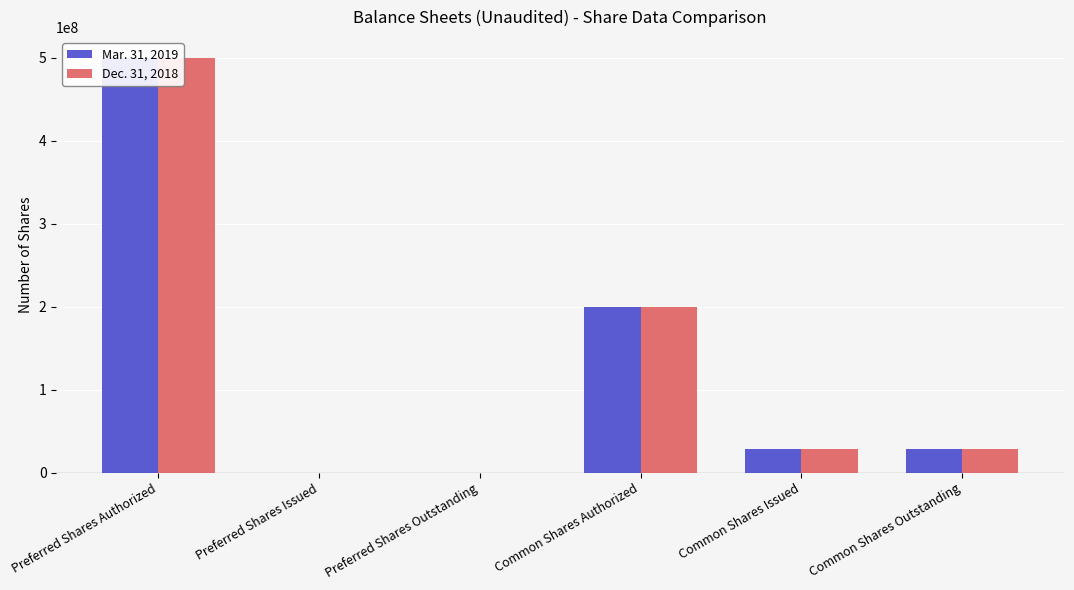

How many groups of bars are there?

6